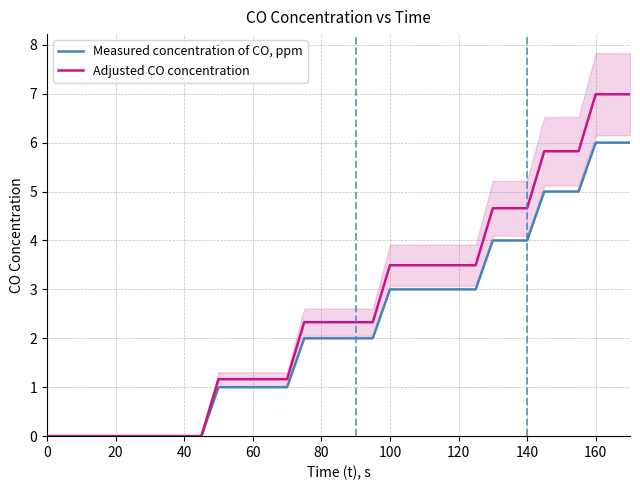

True or false: Adjusted CO concentration has a value of 1.6 at 60.

False